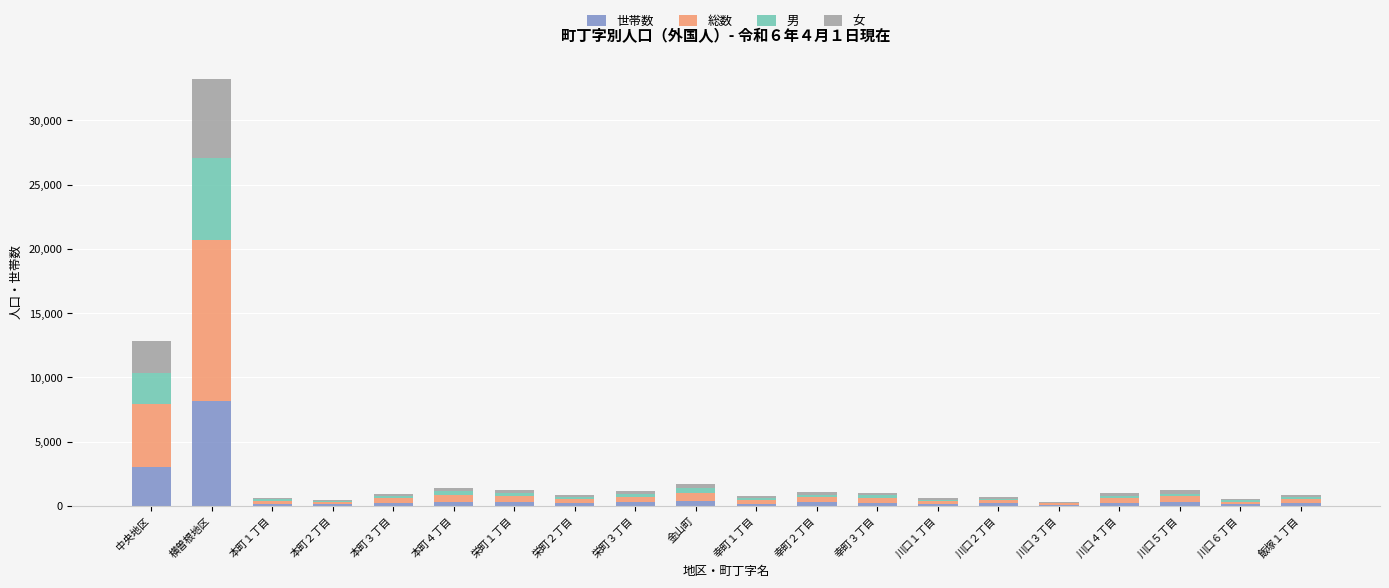

What is the highest value of the 世帯数 series?

8133